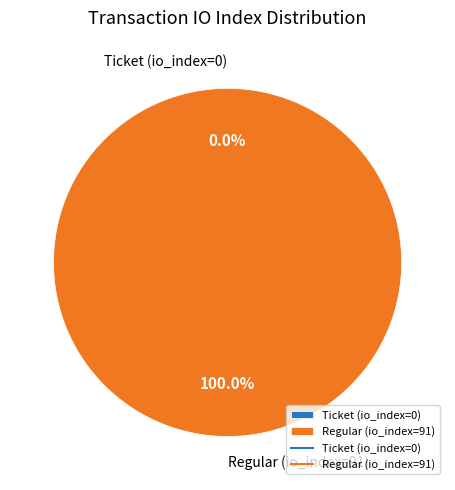

To the nearest percent, what is the combined percentage of Ticket (io_index=0) and Regular (io_index=91)?

100%